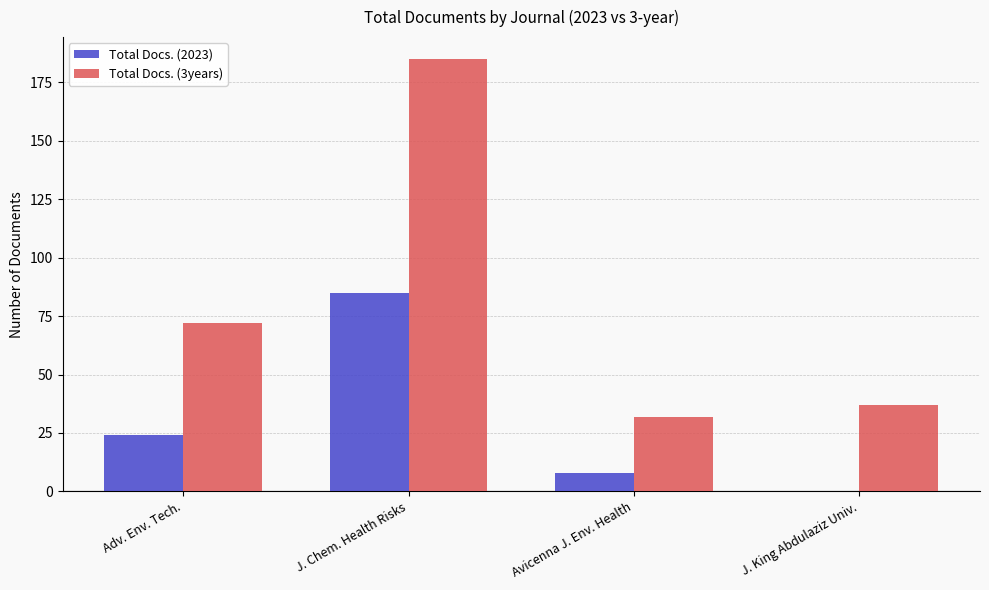

Which label corresponds to the largest value in the chart?

J. Chem. Health Risks